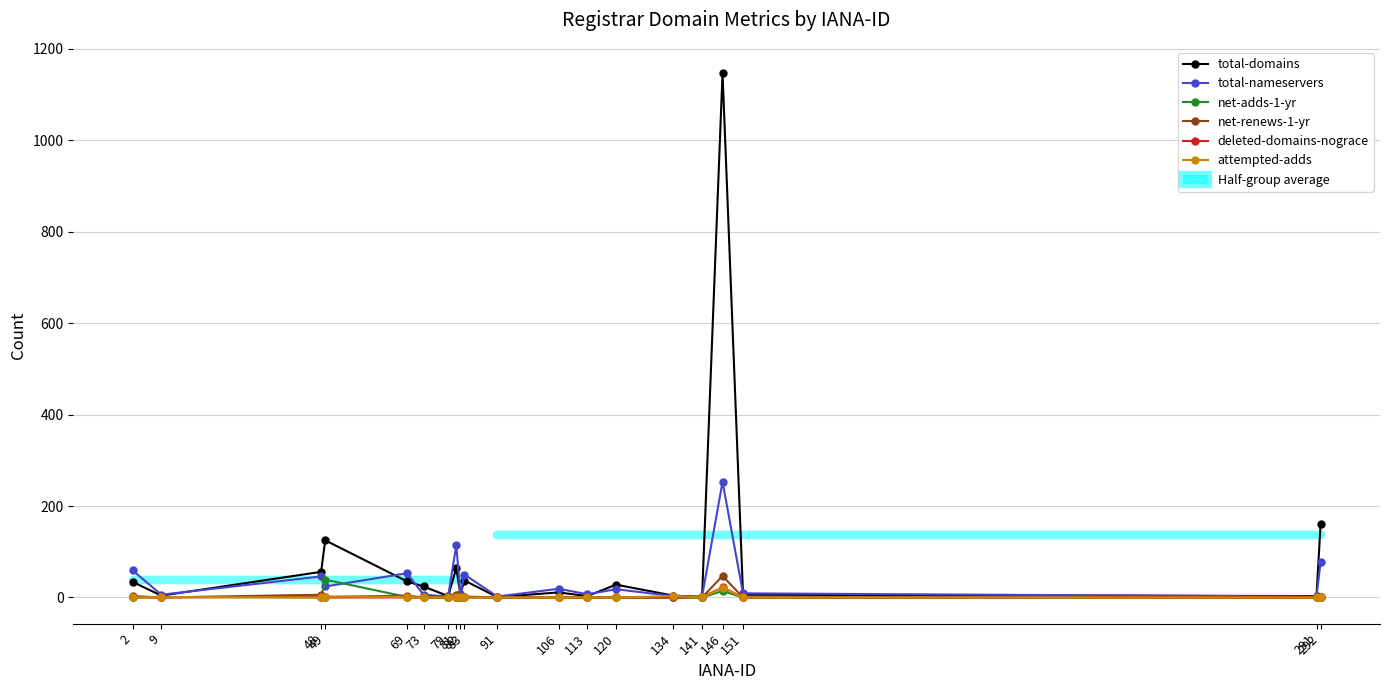

In total-nameservers, how many points are higher than both neighbors (excluding endpoints)?

7